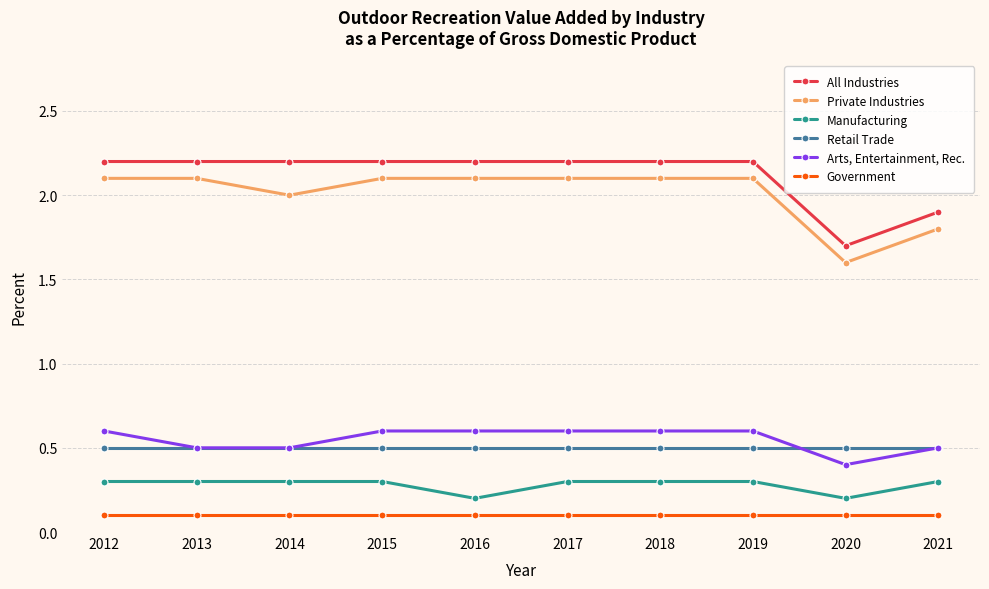

What is the value of the Retail Trade point at the 10th from the left?

0.5